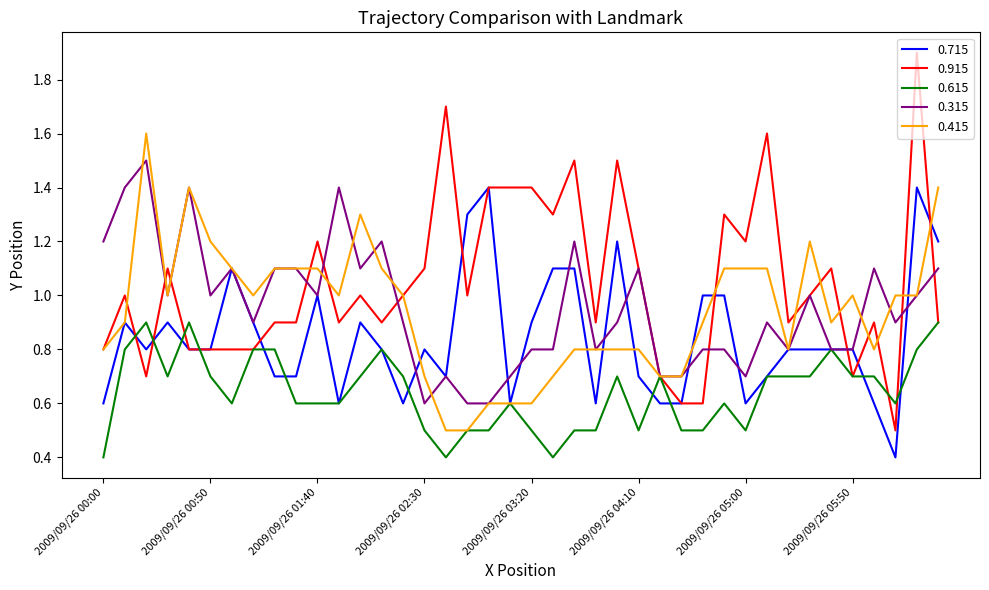

What is the greatest value displayed?

1.9